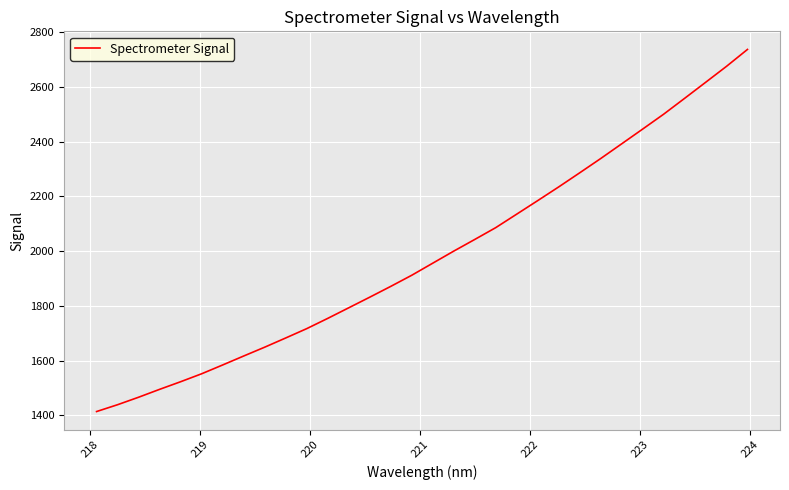

What is the smallest value displayed?

1414.2